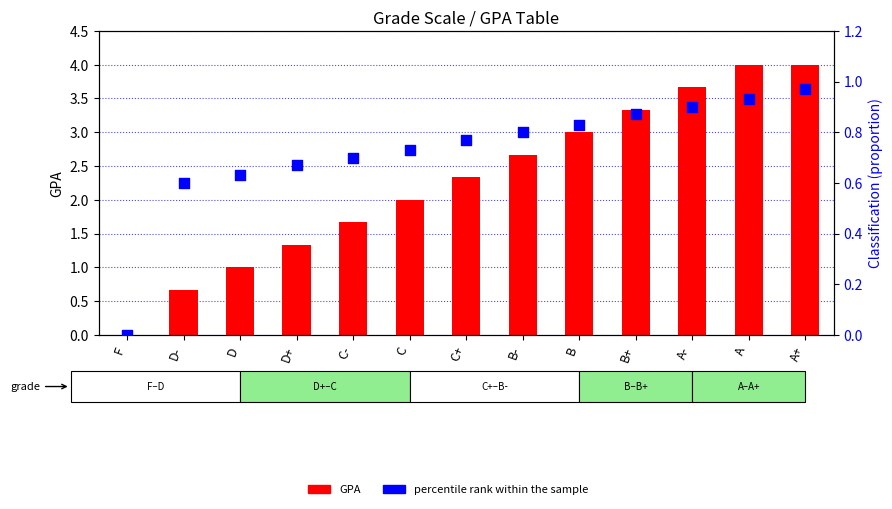

Which series has the largest Y range (max minus min)?

GPA